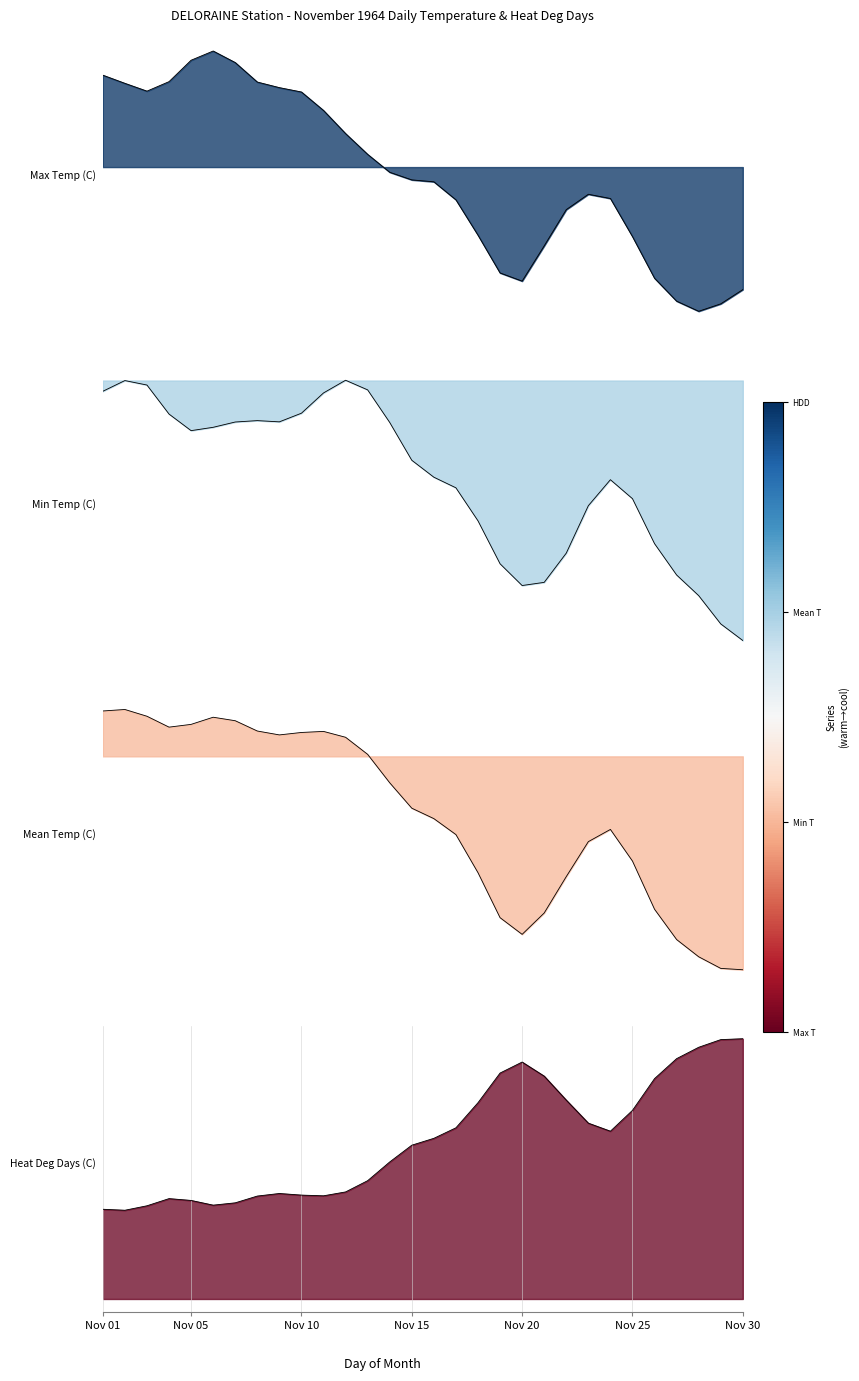

True or false: Mean Temp (C) has more than 0 interior local peaks.

True